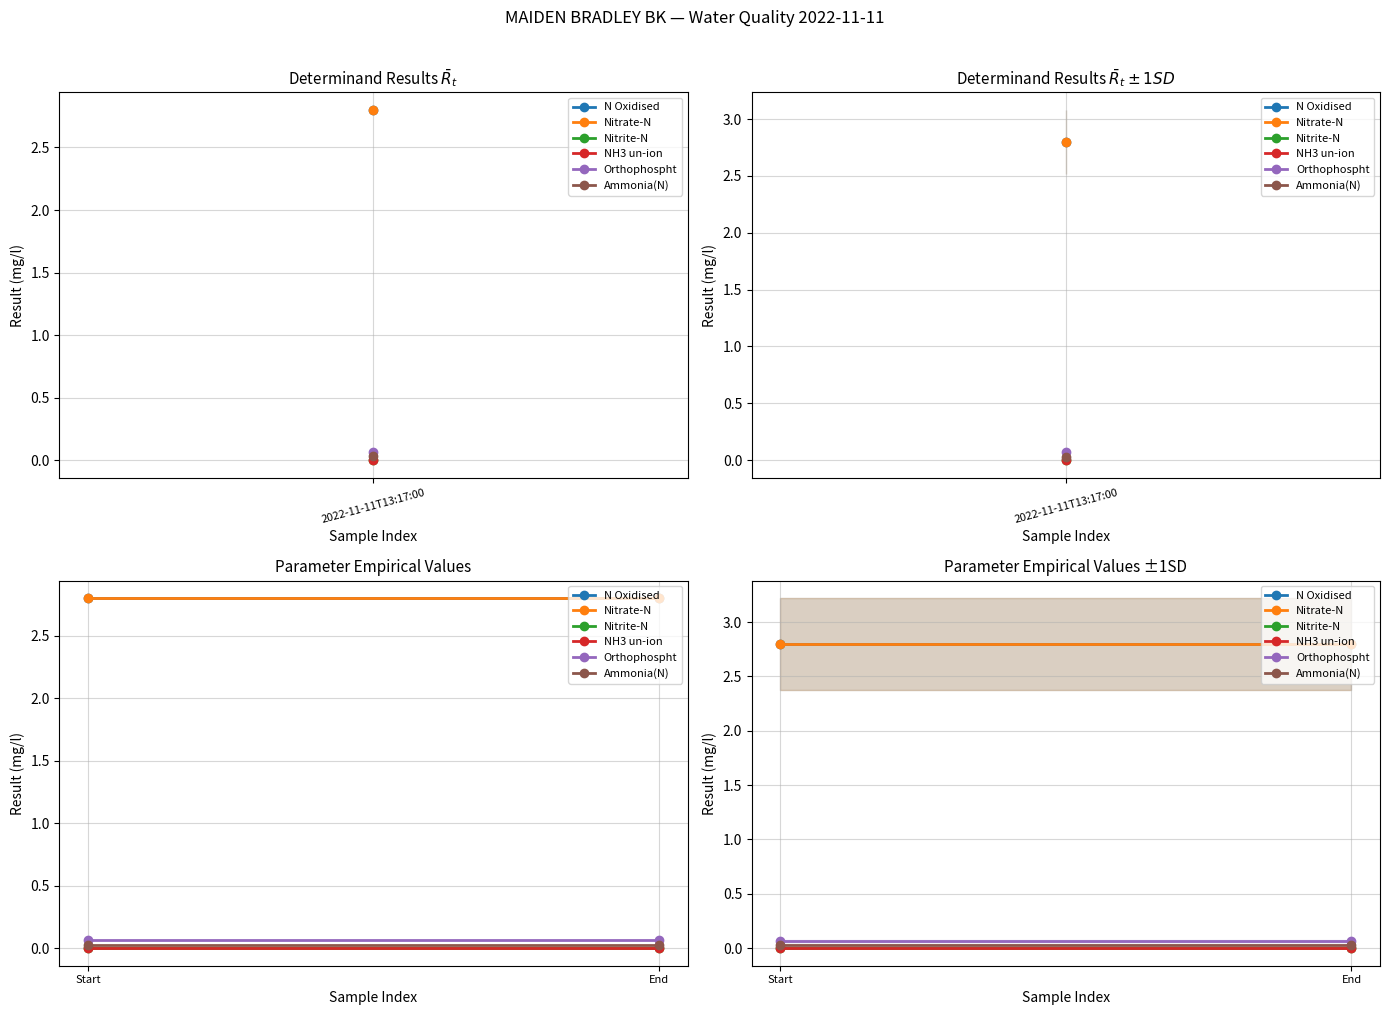

What is the average value of the N Oxidised series?

2.8